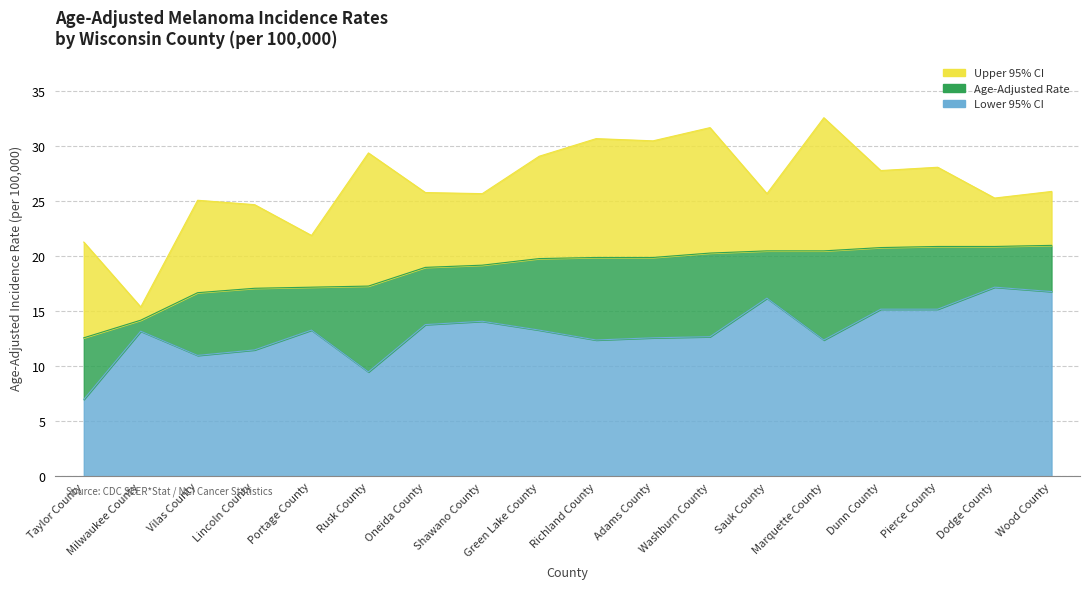

At which label does Upper 95% CI first exceed 25?

Vilas County